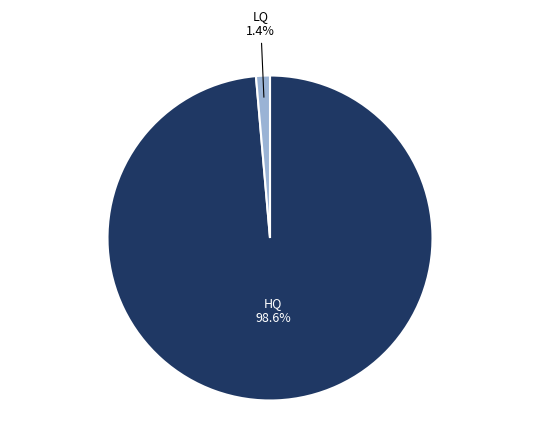

Is there a majority slice in this chart?

Yes